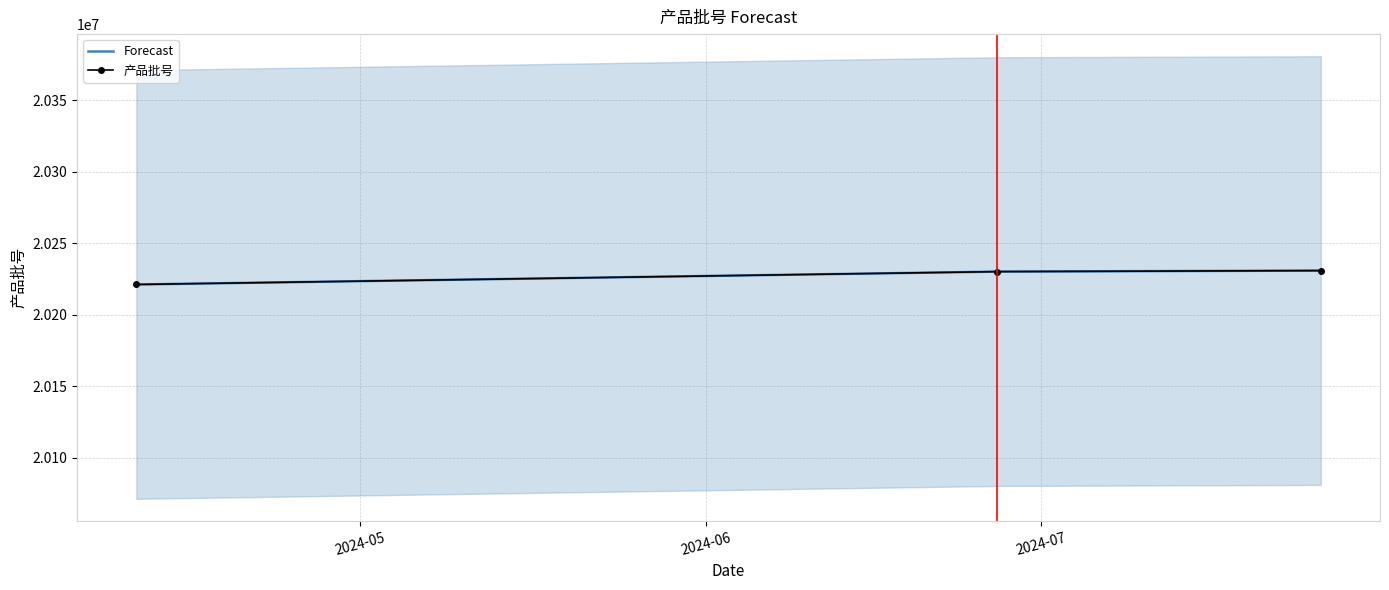

Reading left to right, list all the values displayed in this chart.

Forecast: 20221102	20230109	20230828
产品批号: 20221102	20230109	20230828